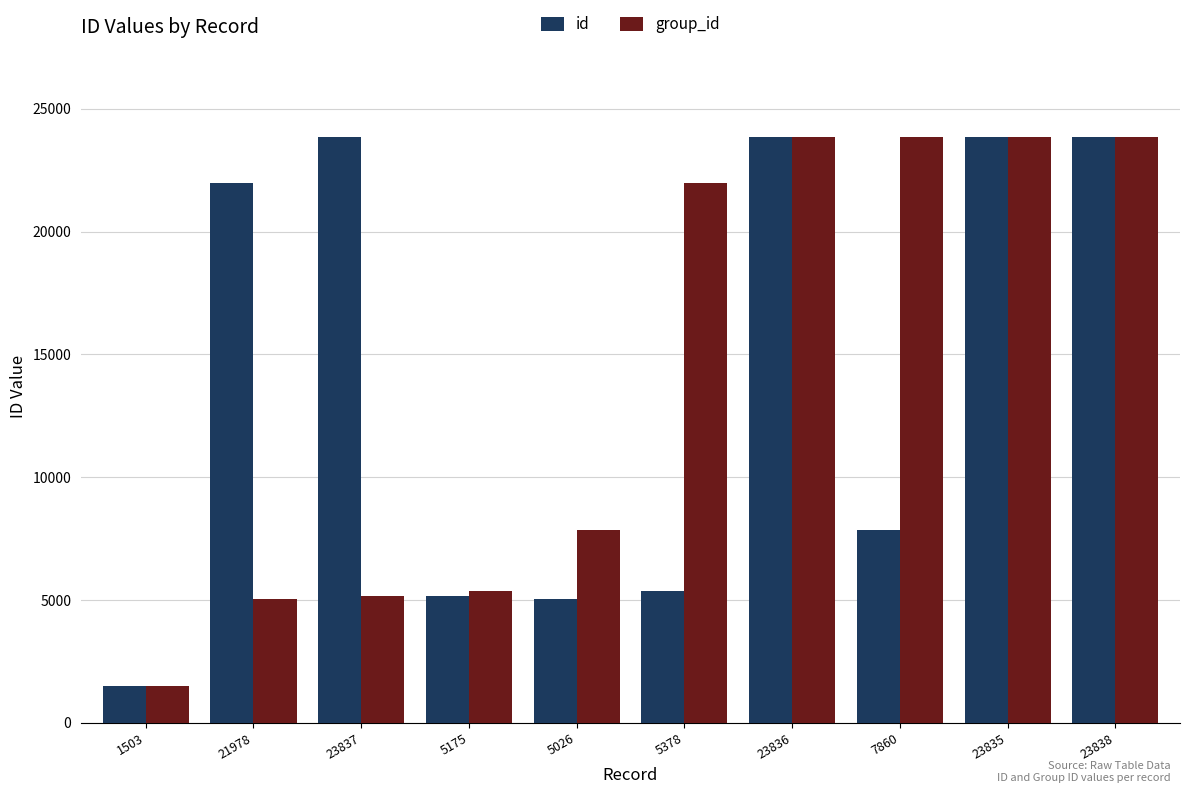

Between 1503 and 23837, which series saw the biggest shift?

id